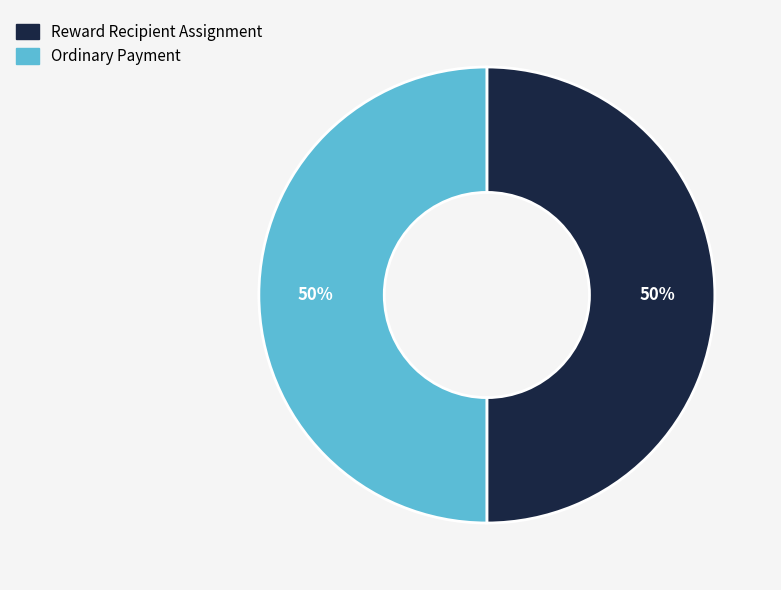

To the nearest percent, what is the average slice percentage?

50%